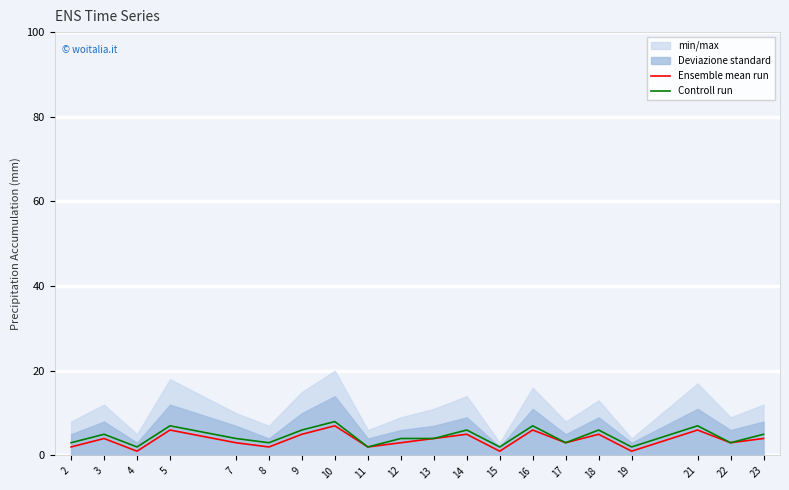

At which label is Controll run closest to 5?

3